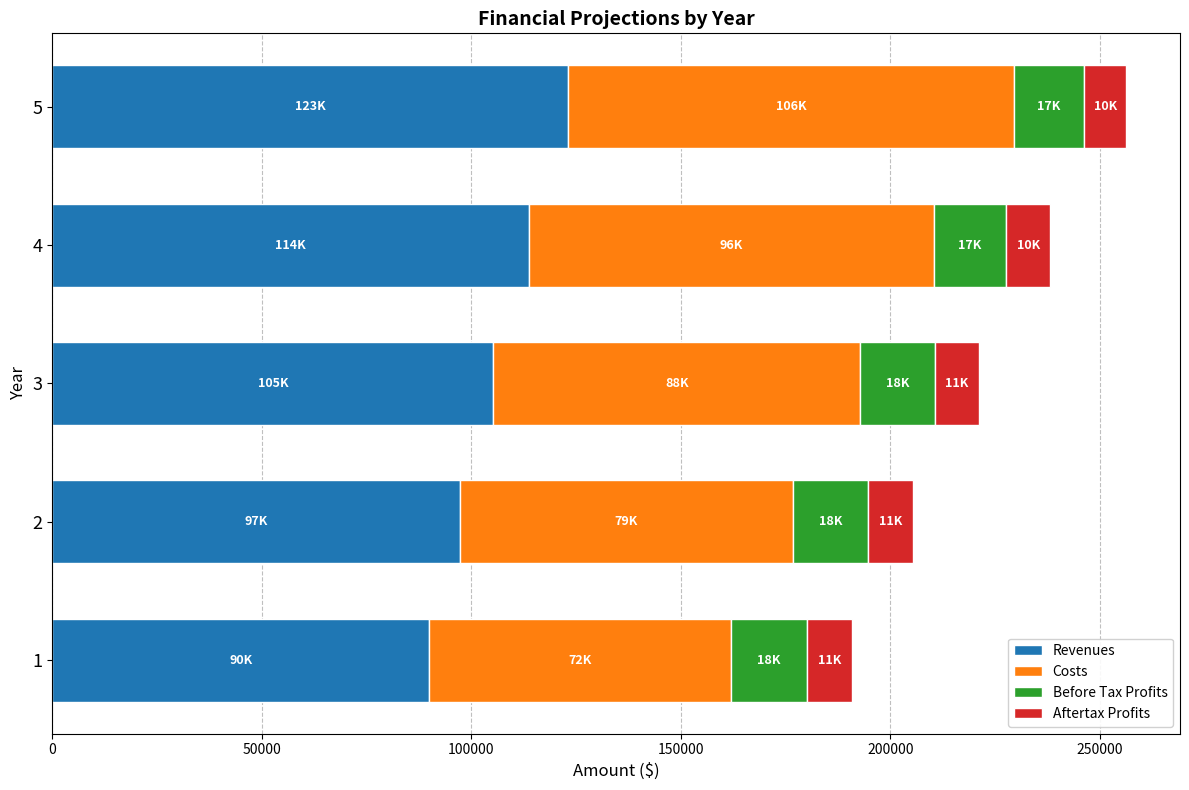

The value of Revenues at 1 is 90000.0. True or false?

True